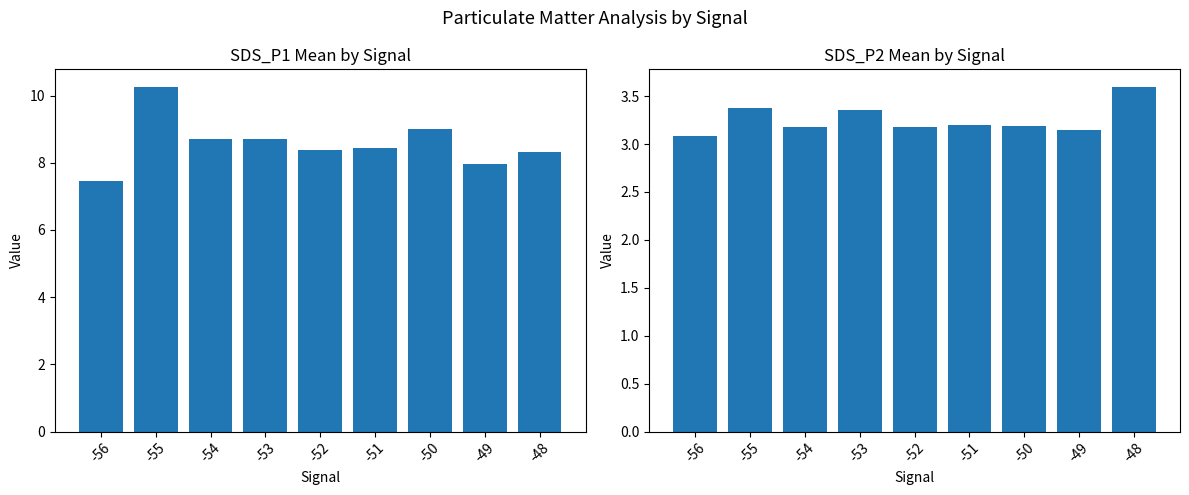

Does the chart contain any negative values?

No